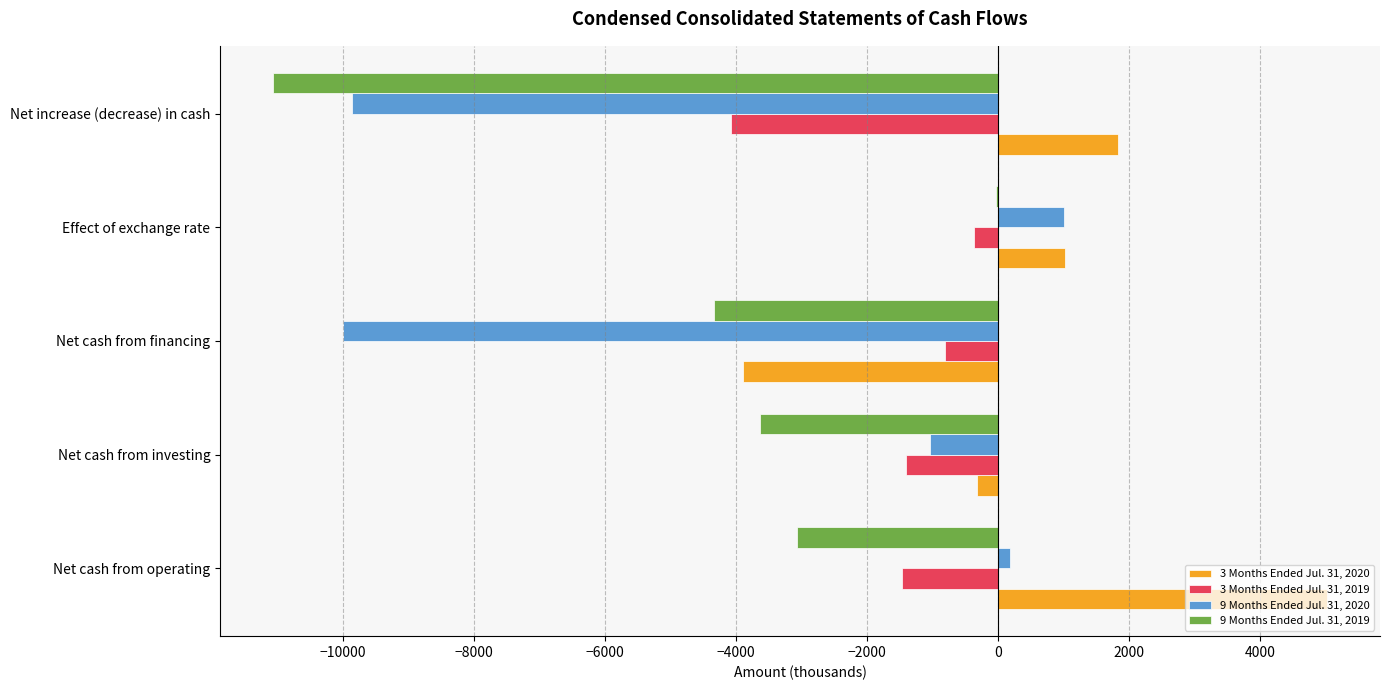

Count the number of categories in the chart.

5